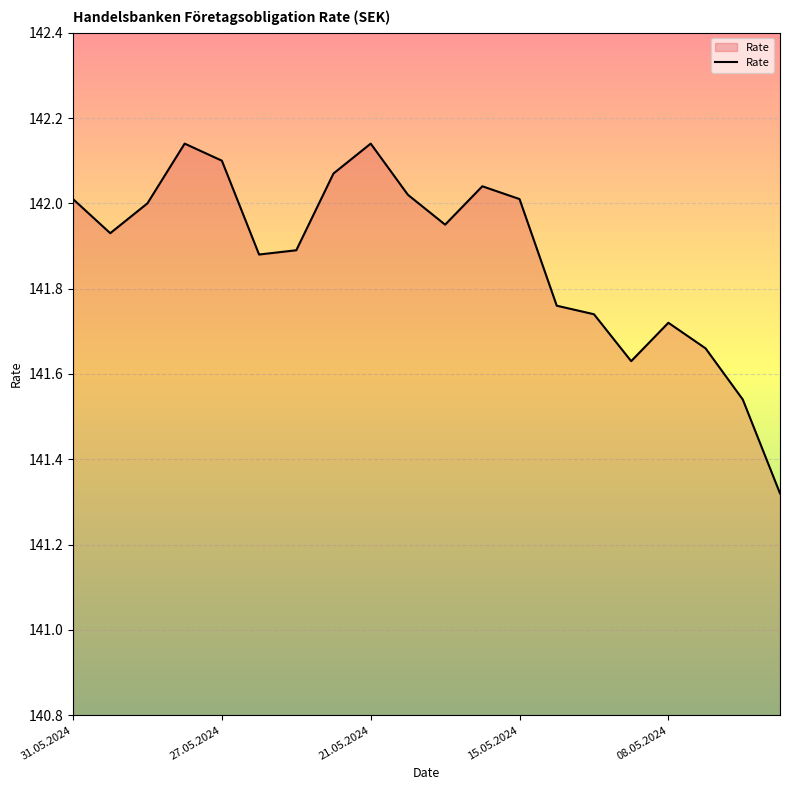

Does the chart display data point markers on the line(s)?

No